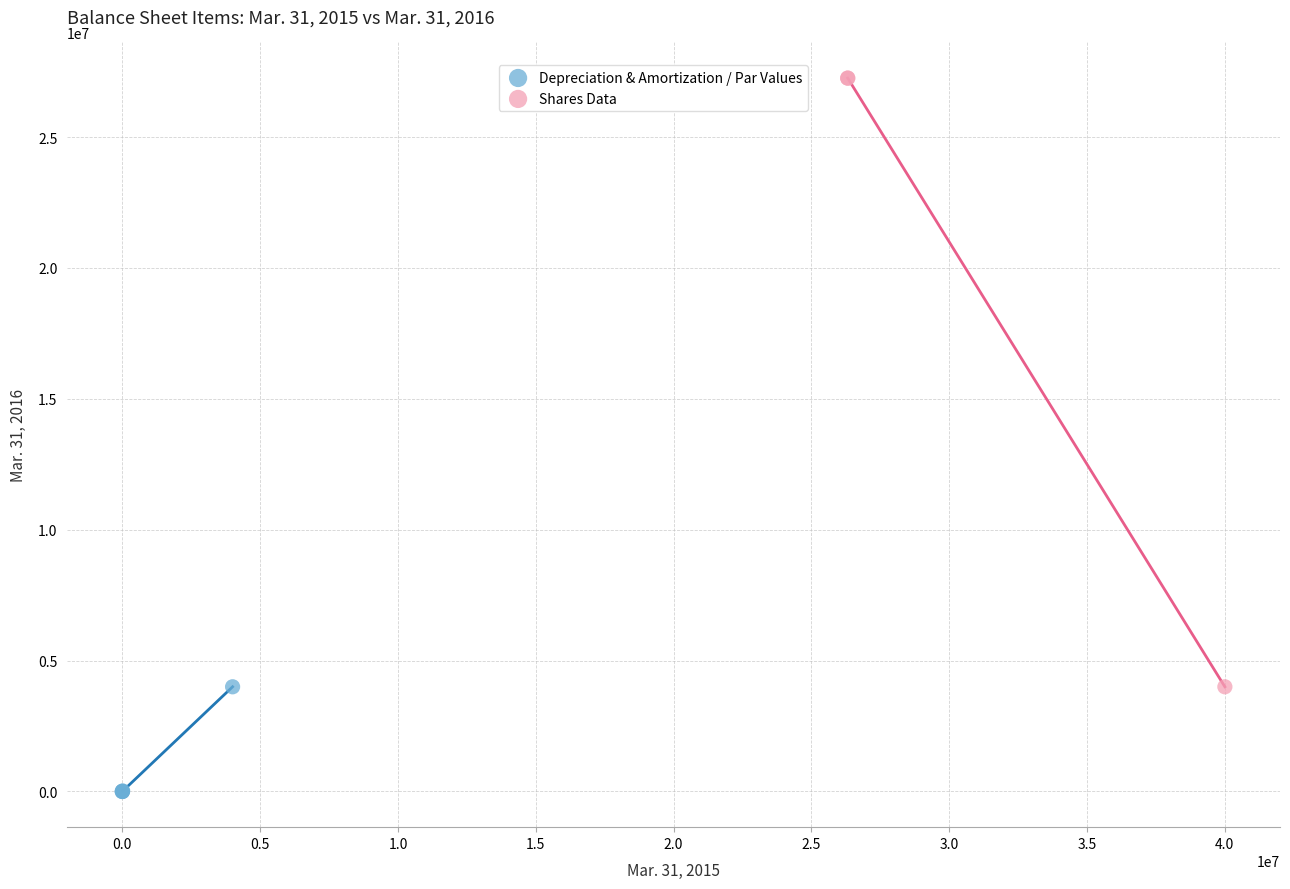

Which series reaches the maximum Y coordinate?

Shares Data